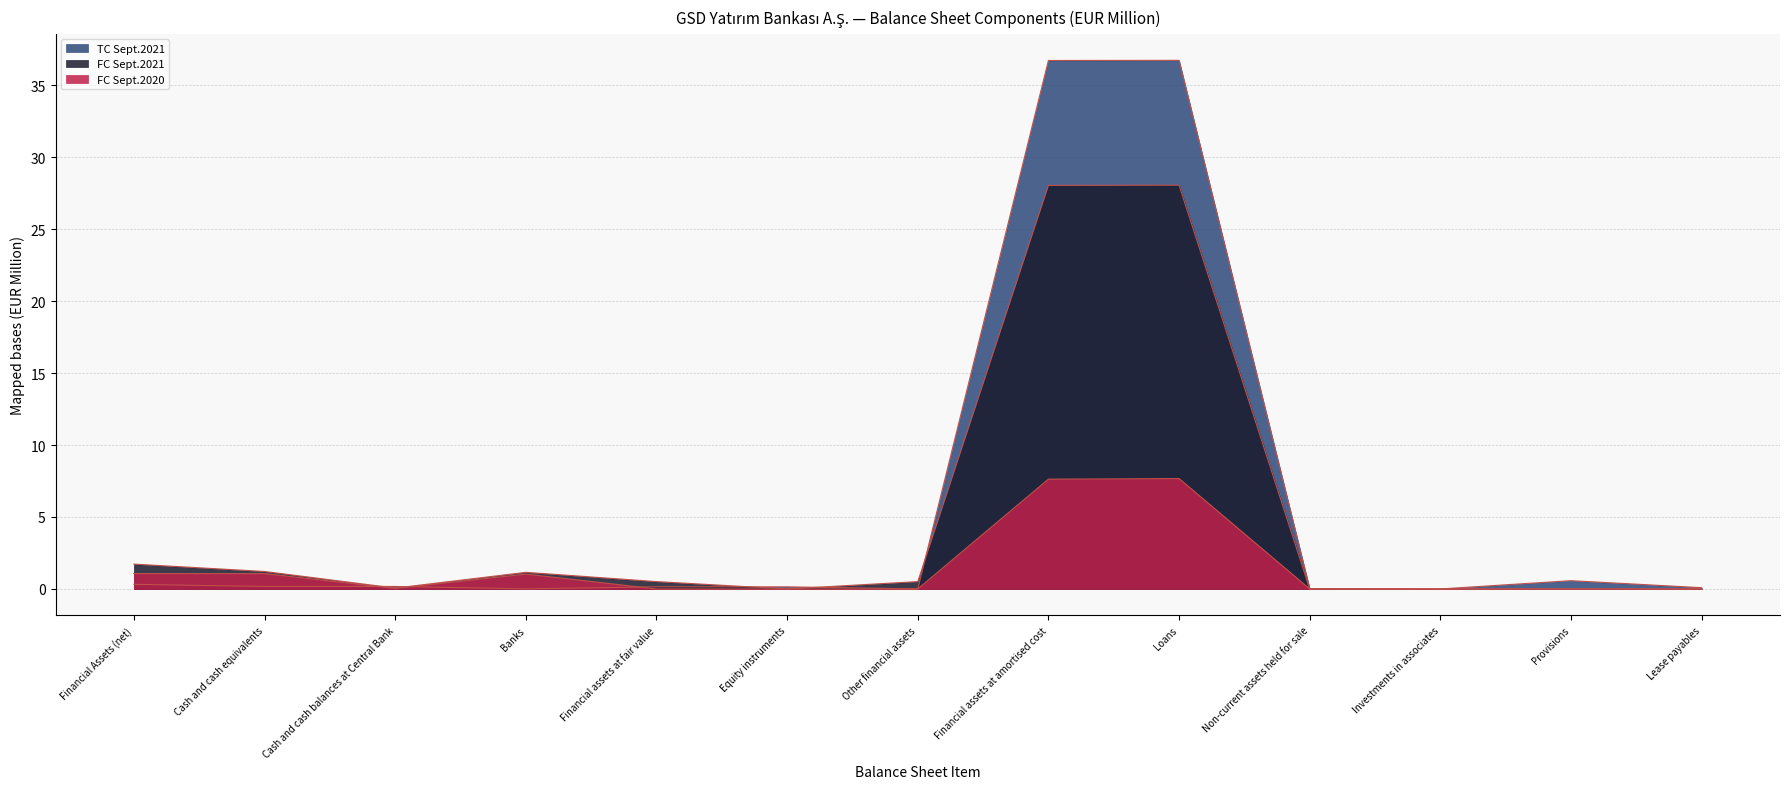

What is the difference between the maximum and minimum values in the FC Sept.2021 series?

28.1